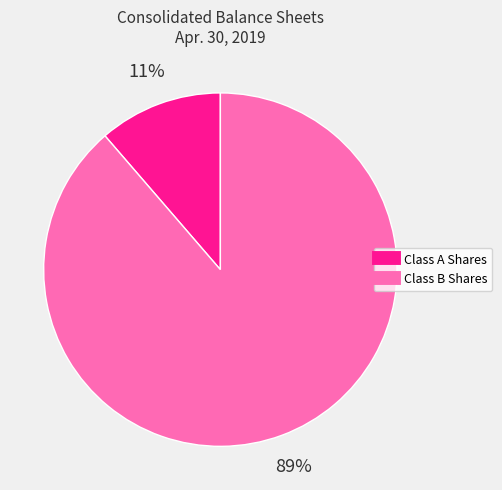

To the nearest percent, what is the average slice percentage?

50%